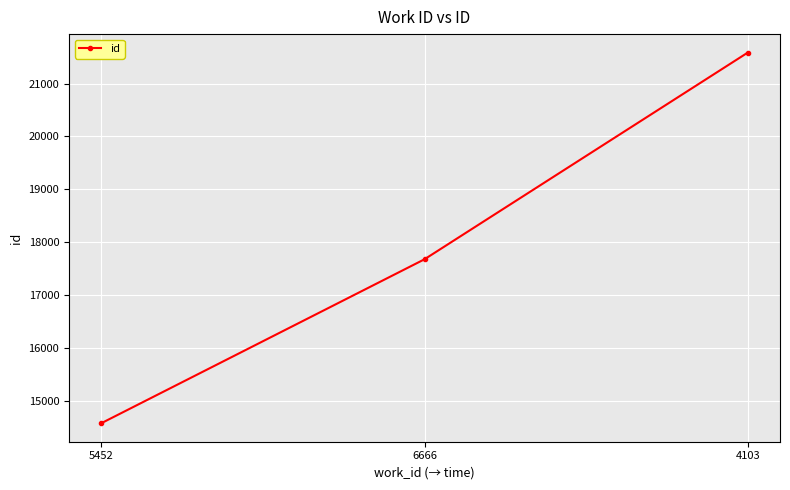

What is the difference between the maximum and minimum values?

7010